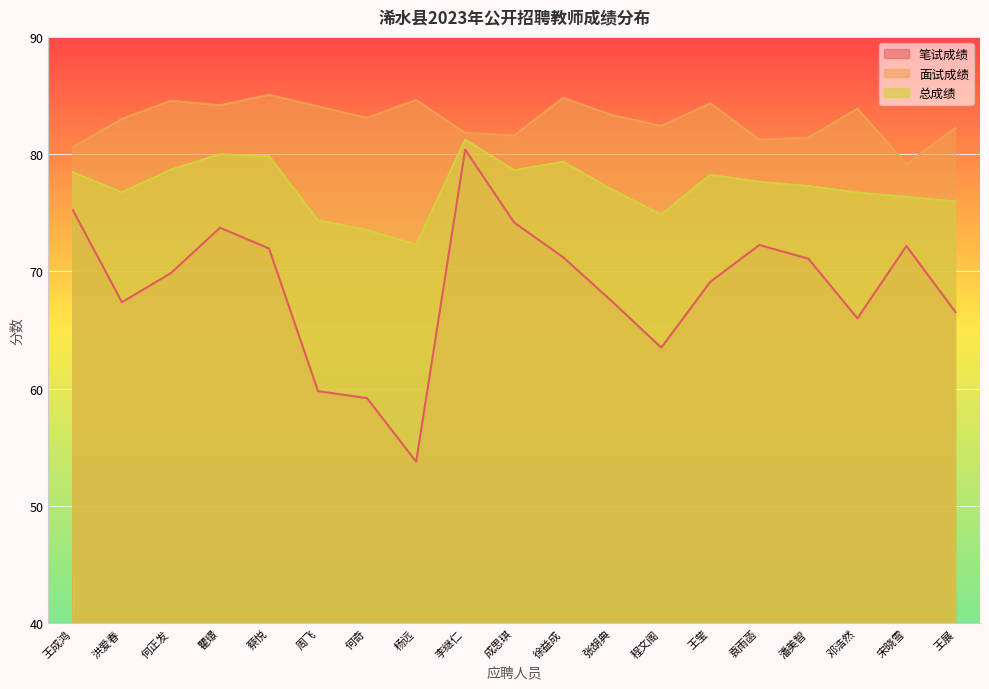

How many data points does each series have?

19